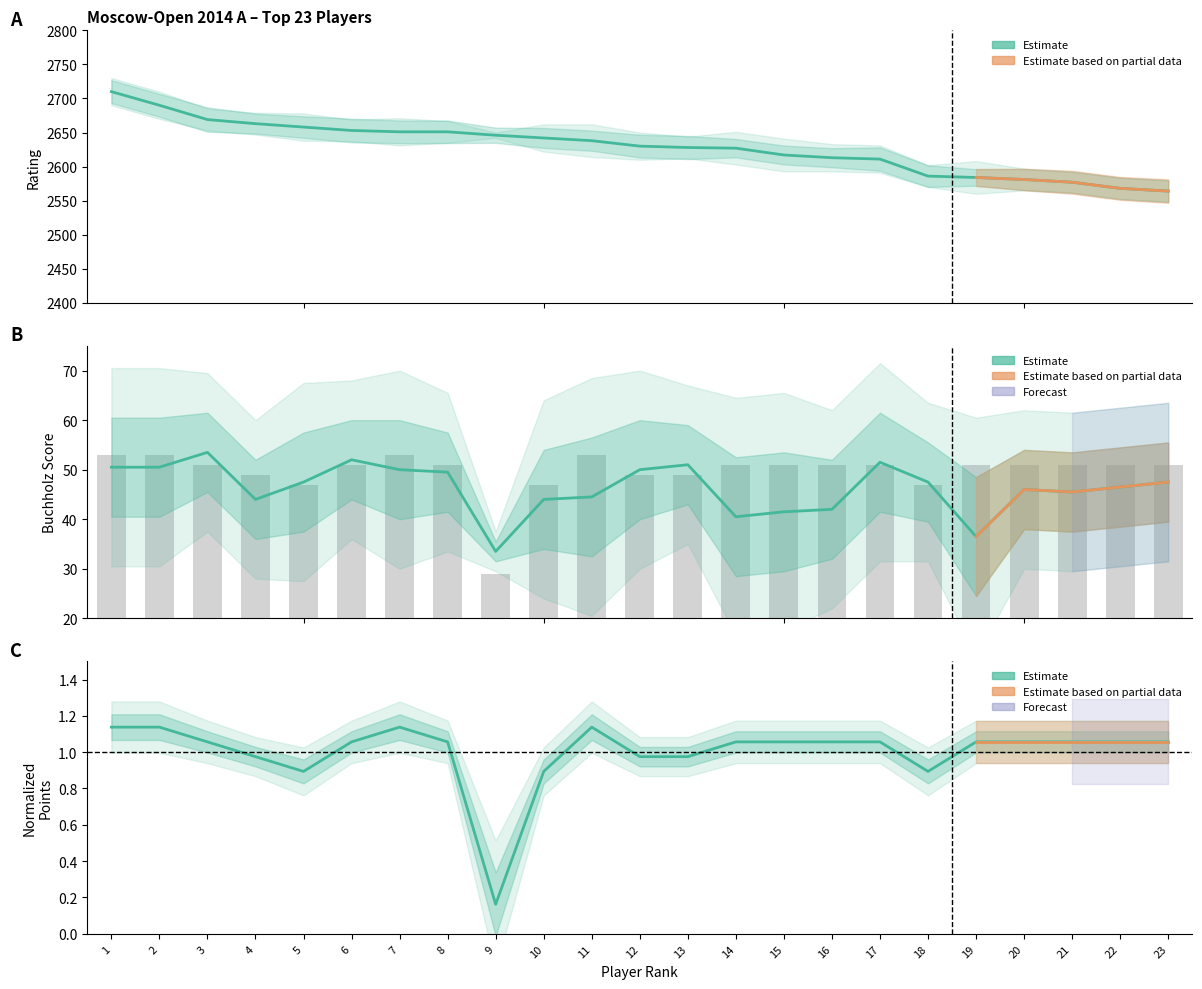

What is the smallest value displayed?

29.0